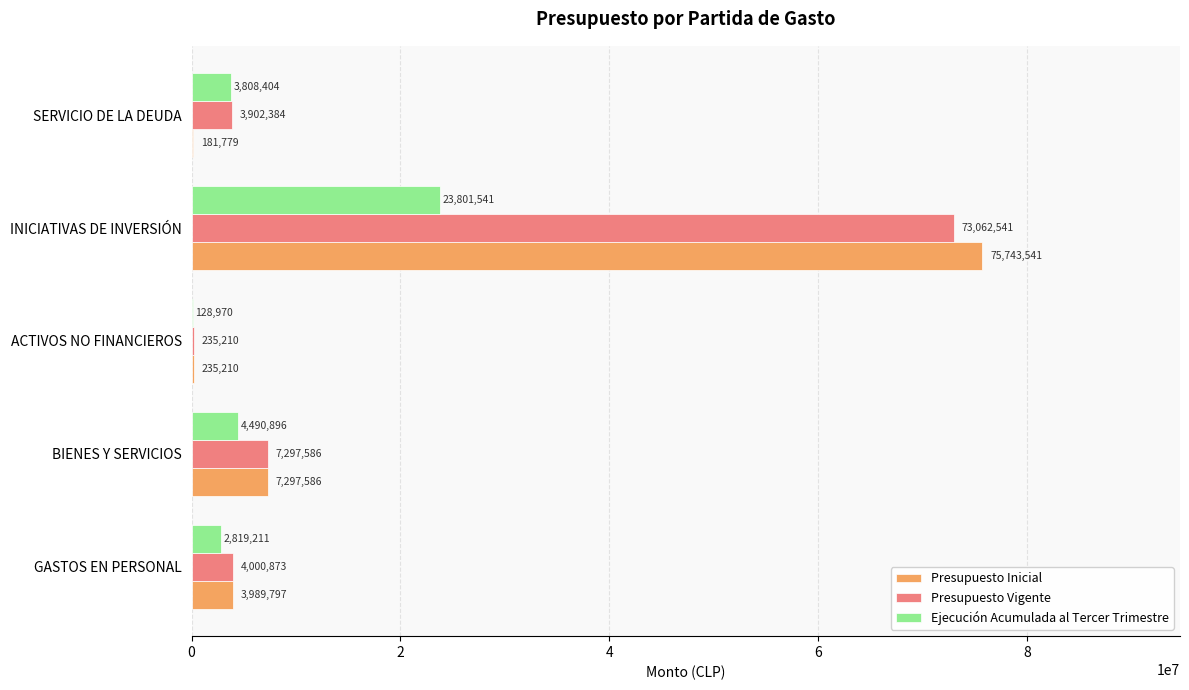

Is it true that Ejecución Acumulada al Tercer Trimestre equals 4490896 at BIENES Y SERVICIOS?

True